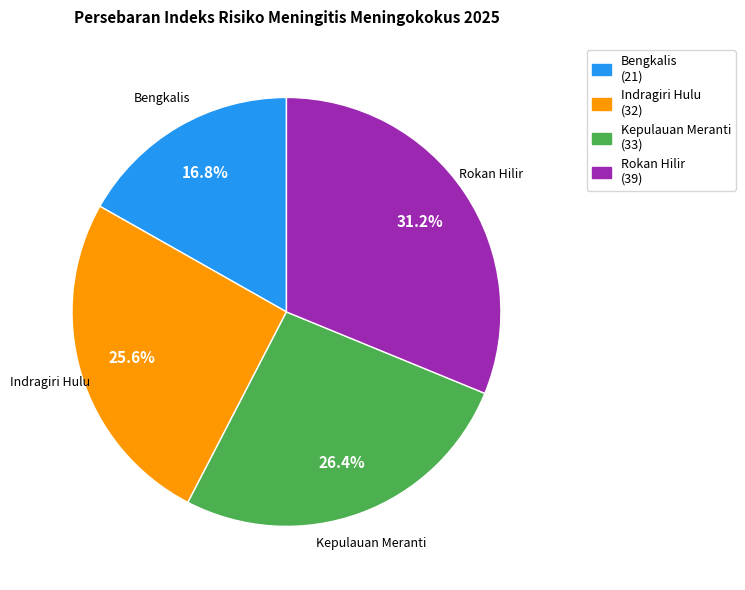

True or false: Rokan Hilir accounts for 31% of the total.

True